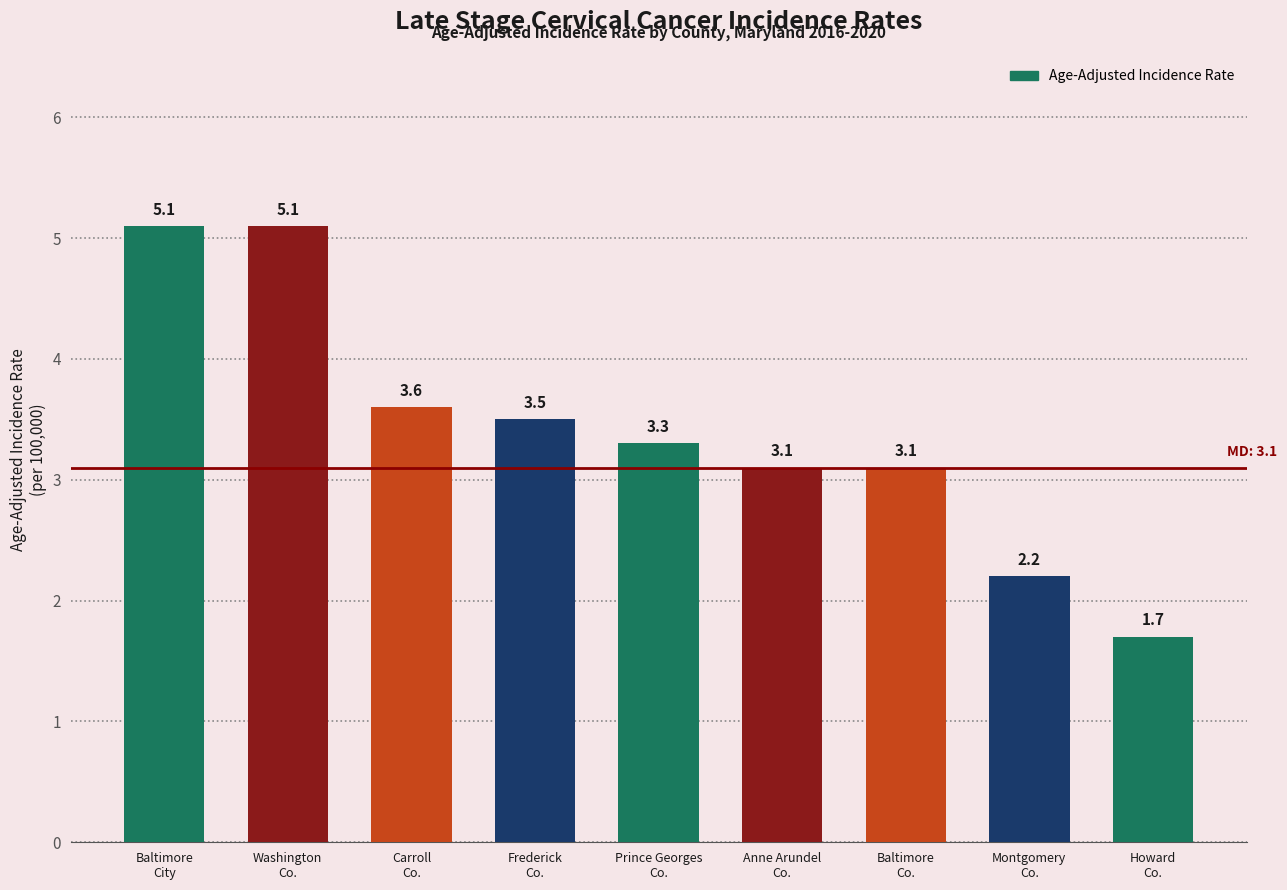

What is the maximum value shown in the chart?

5.1